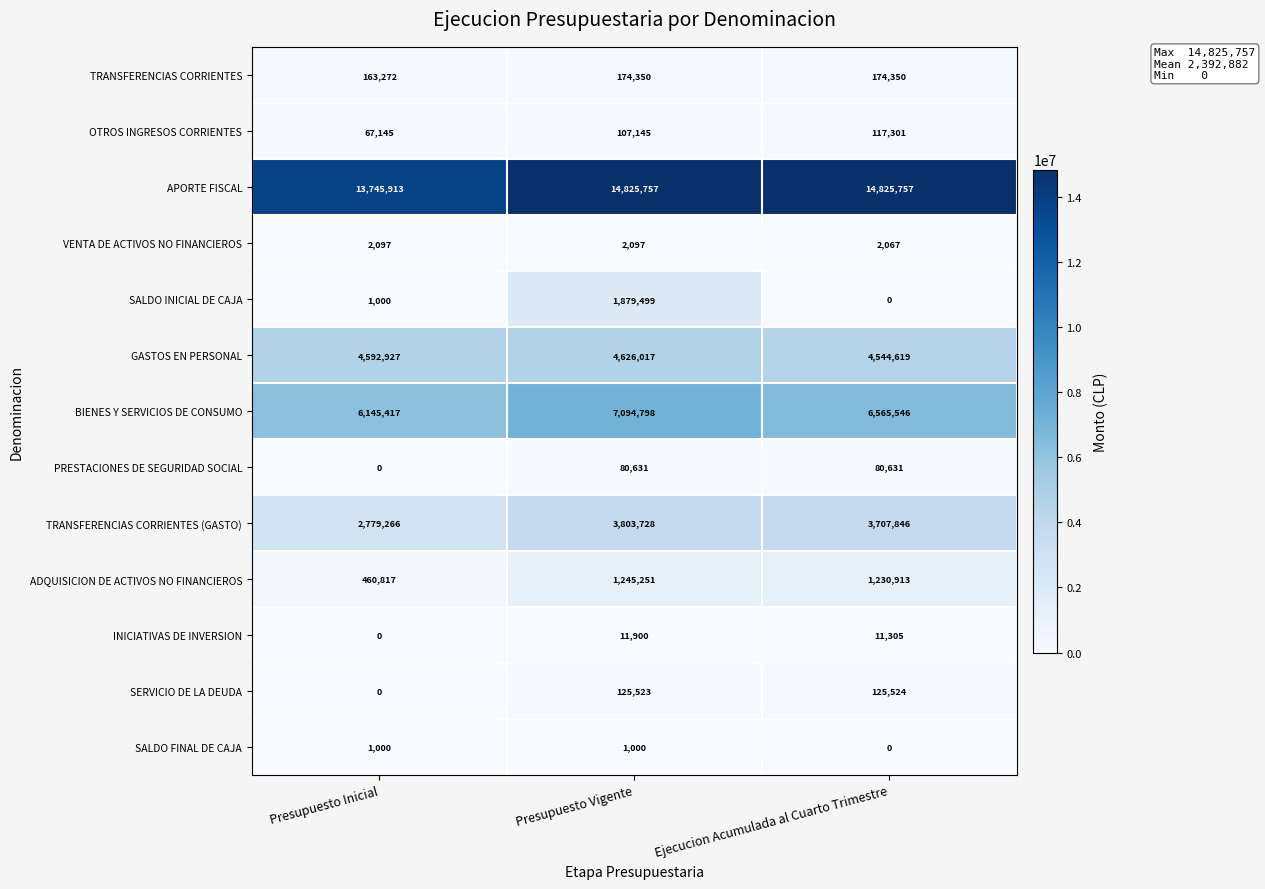

Rank the series by their maximum value, from highest to lowest.

APORTE FISCAL, BIENES Y SERVICIOS DE CONSUMO, GASTOS EN PERSONAL, TRANSFERENCIAS CORRIENTES (GASTO), SALDO INICIAL DE CAJA, ADQUISICION DE ACTIVOS NO FINANCIEROS, TRANSFERENCIAS CORRIENTES, SERVICIO DE LA DEUDA, OTROS INGRESOS CORRIENTES, PRESTACIONES DE SEGURIDAD SOCIAL, INICIATIVAS DE INVERSION, VENTA DE ACTIVOS NO FINANCIEROS, SALDO FINAL DE CAJA